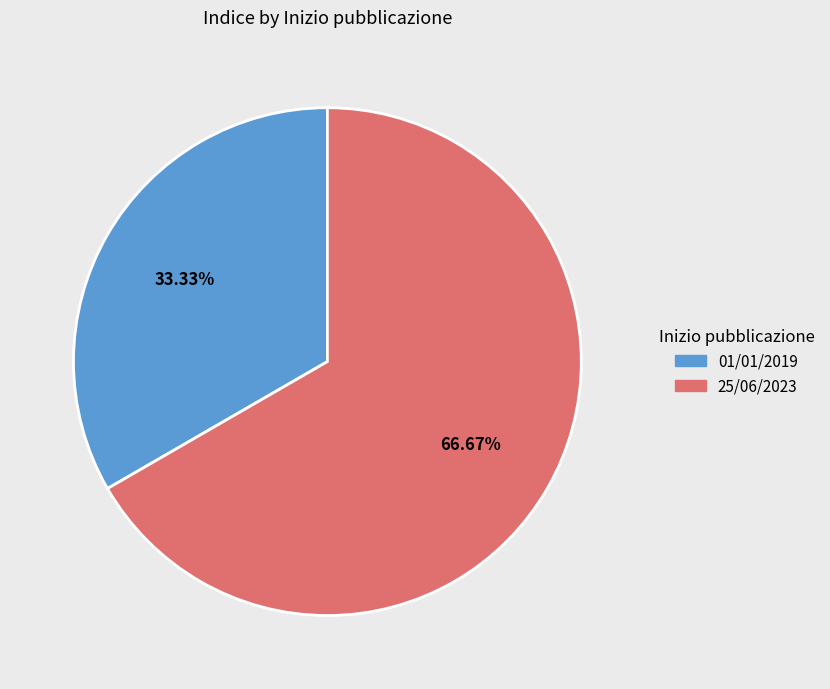

To the nearest percent, what is the combined percentage of 25/06/2023 and 01/01/2019?

100%